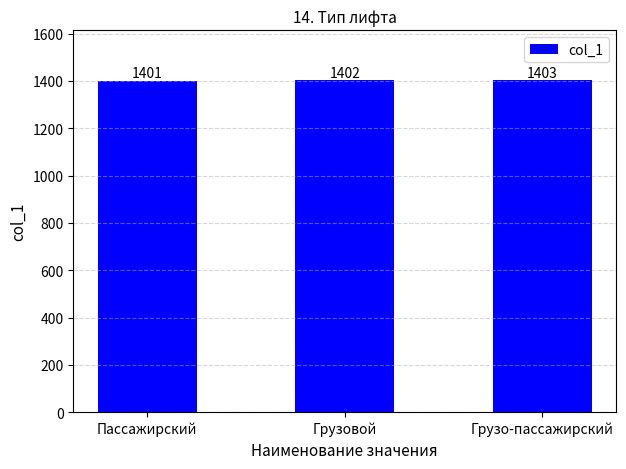

What is the label of the 1st bar from the right?

Грузо-пассажирский